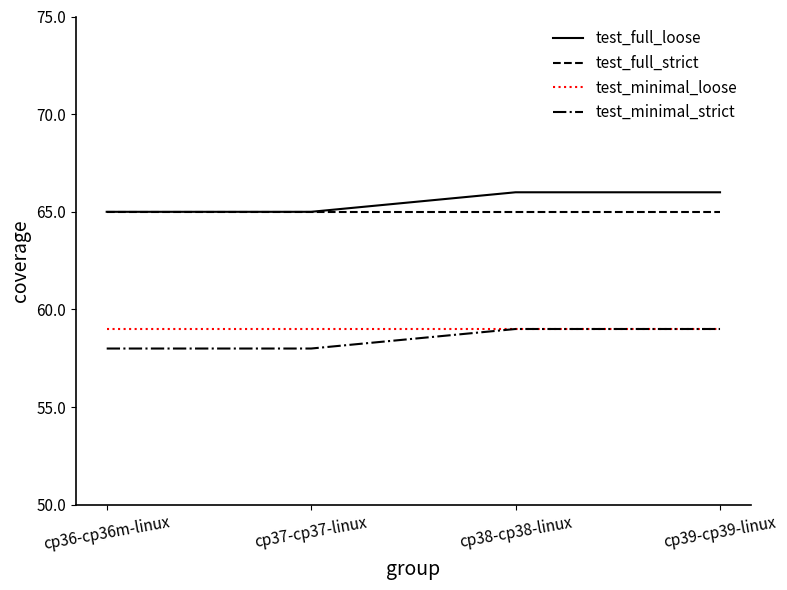

Is the value of test_minimal_loose at cp37-cp37-linux greater than the value of test_minimal_strict at cp37-cp37-linux?

Yes